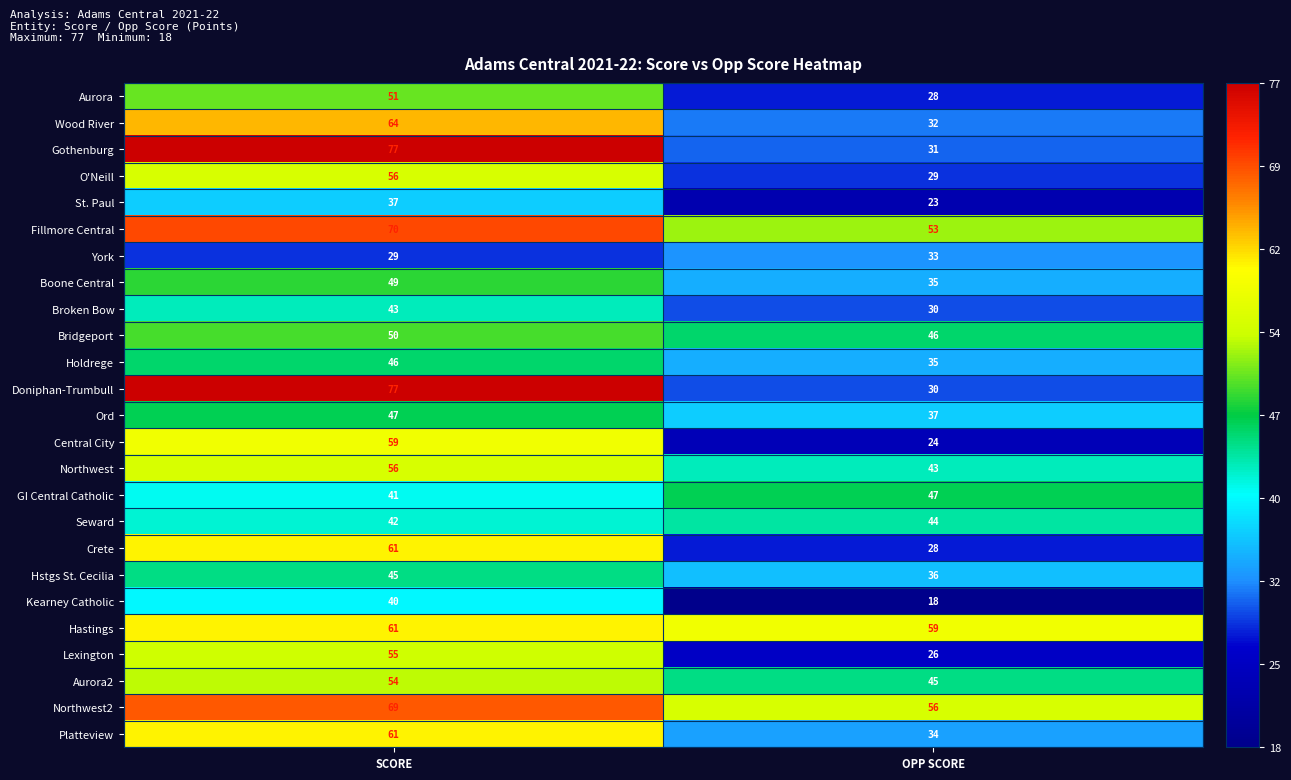

The value of Hastings at OPP SCORE is 59. True or false?

True